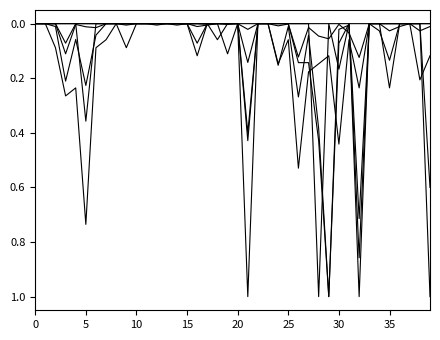

Does the chart display data point markers on the line(s)?

No